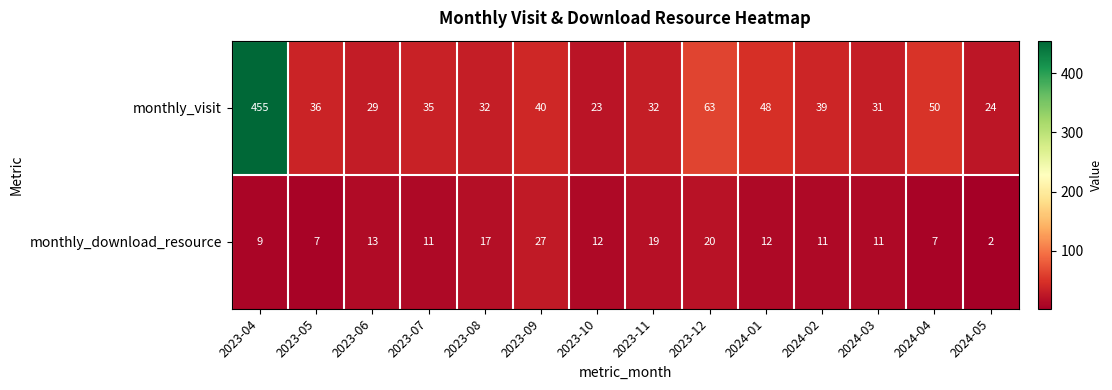

What is the difference between the highest and lowest values at 2023-06?

16